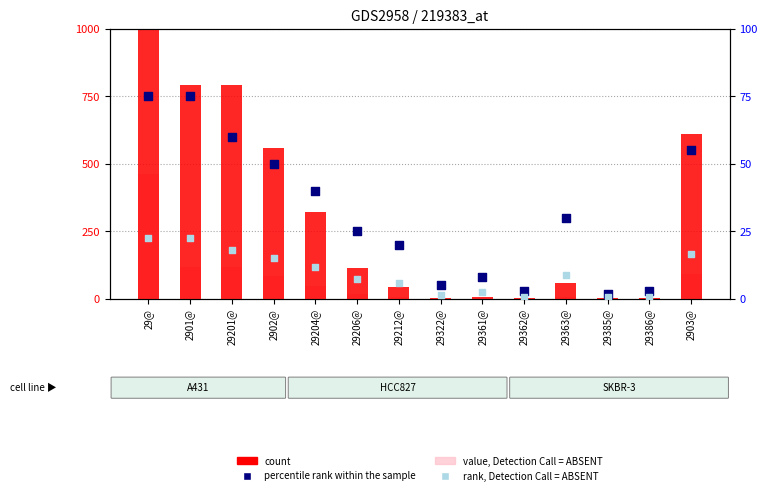

Which series has the largest total across all categories?

count